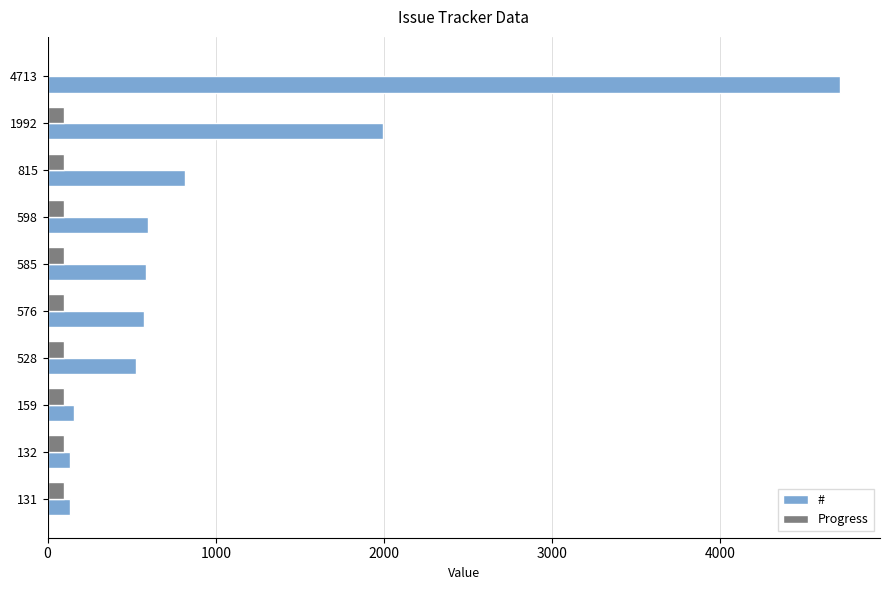

Where is # nearest to the value 2422?

1992